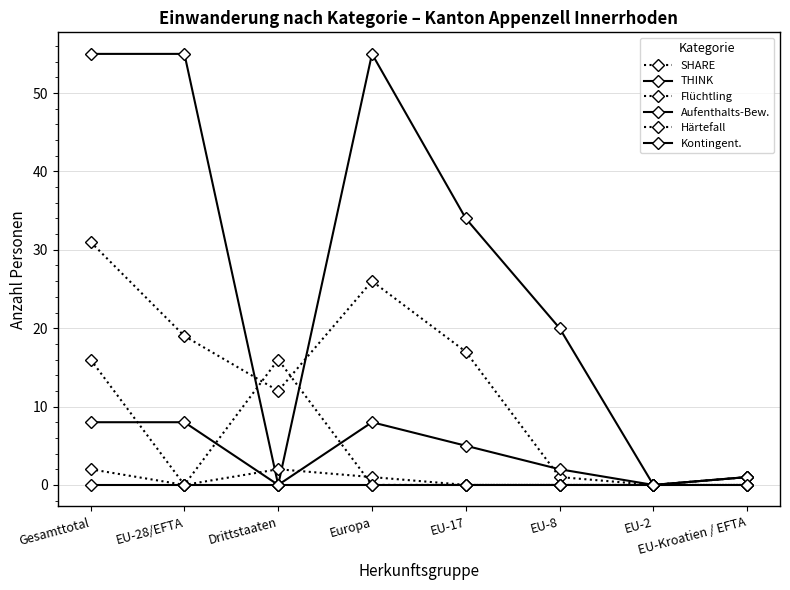

Which category has the highest value in the Aufenthalts-Bew. series?

Gesamttotal